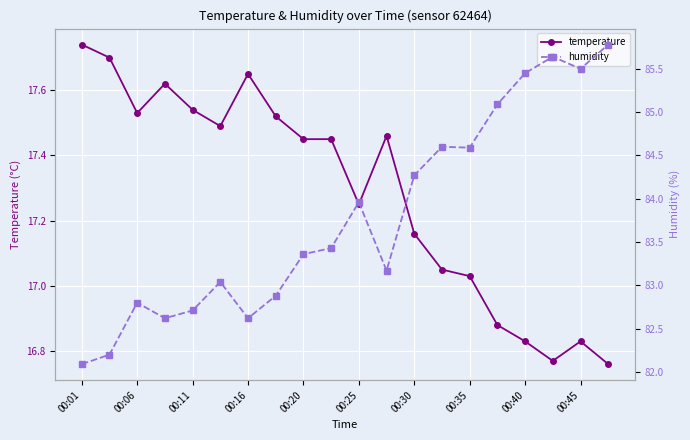

What is the minimum value for humidity?

82.1